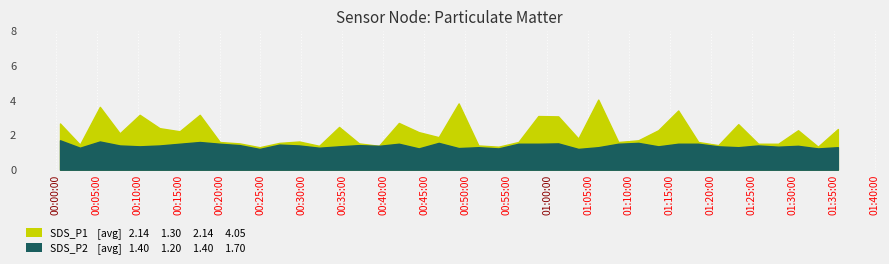

Count the number of data series in this chart.

2